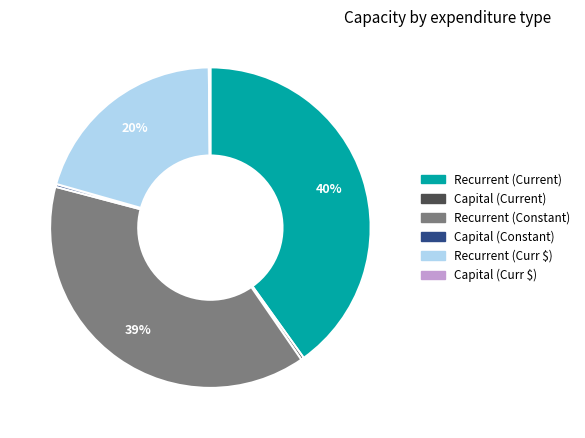

To the nearest percent, what is the difference between the largest and smallest slice percentages?

40%